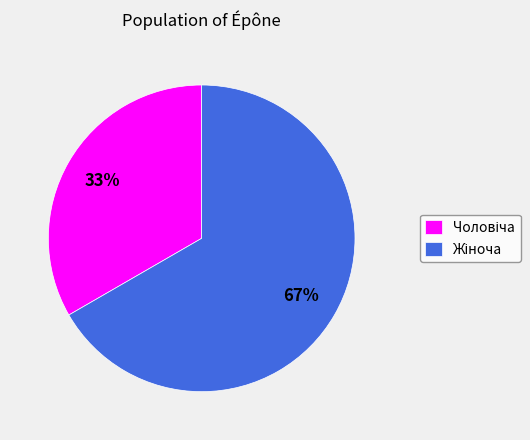

To the nearest percent, what is the average slice percentage?

50%